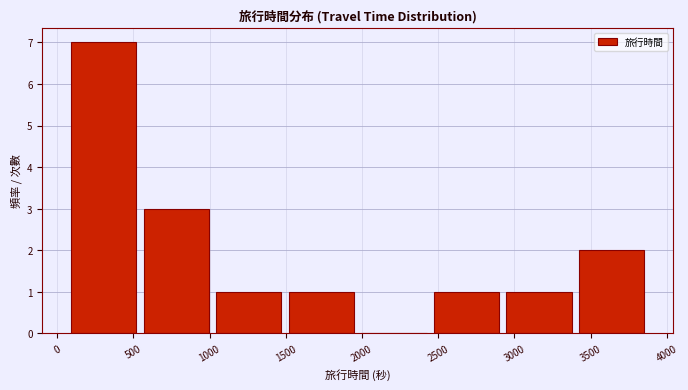

Reading left to right, list every bar in this chart as the range it spans on the x-axis followed by its height. Neither the bar edges nor the heights are printed on the chart, so give them approximately, as read against the axes.

100 to 550: 7
550 to 1050: 3
1050 to 1500: 1
1500 to 2000: 1
2000 to 2450: 0
2450 to 2950: 1
2950 to 3400: 1
3400 to 3900: 2